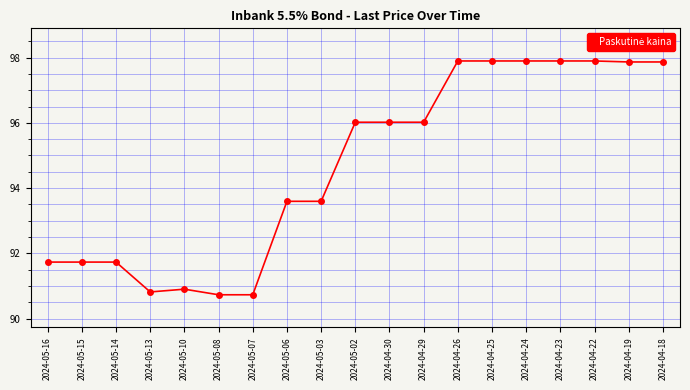

What is the label of the 6th point from the right?

2024-04-25